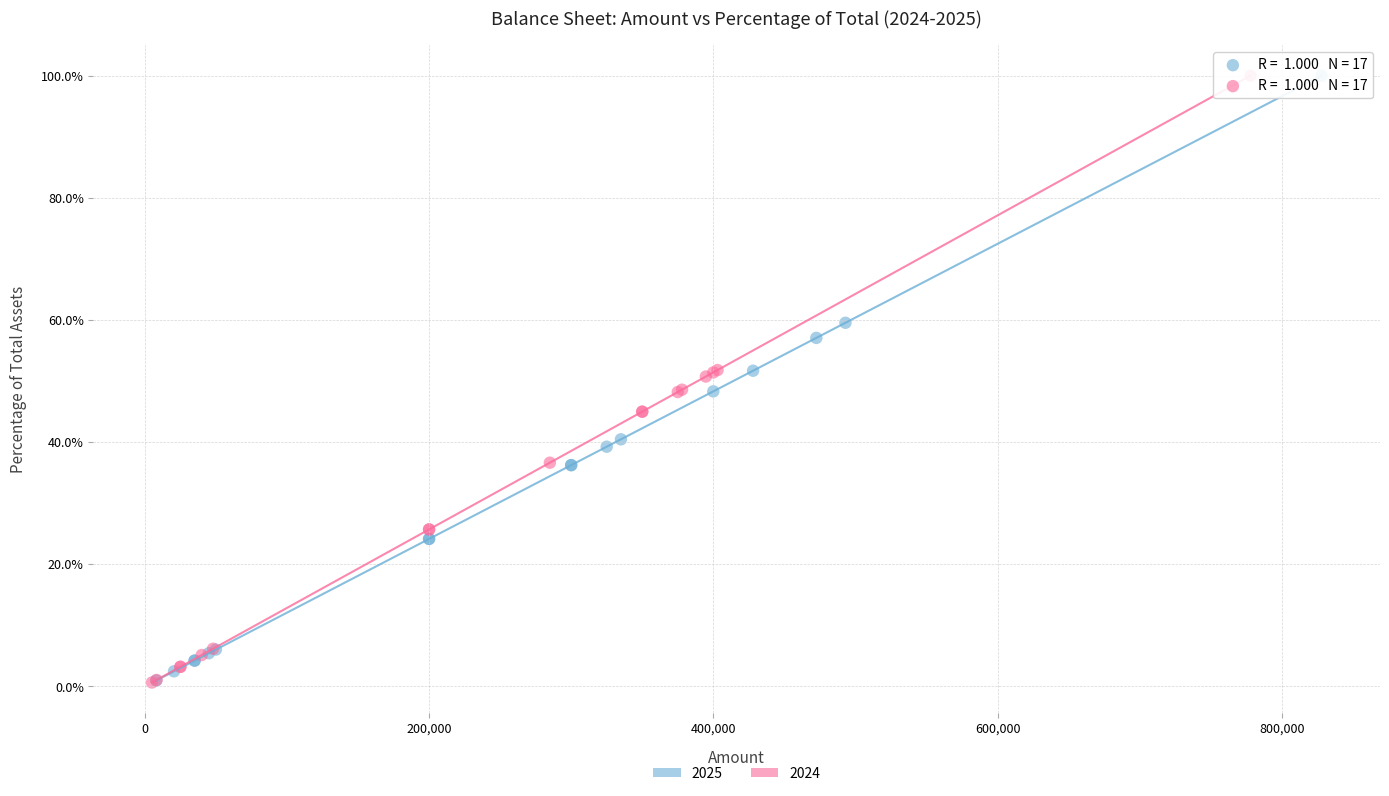

What are all the series names shown in the legend?

2025, 2024